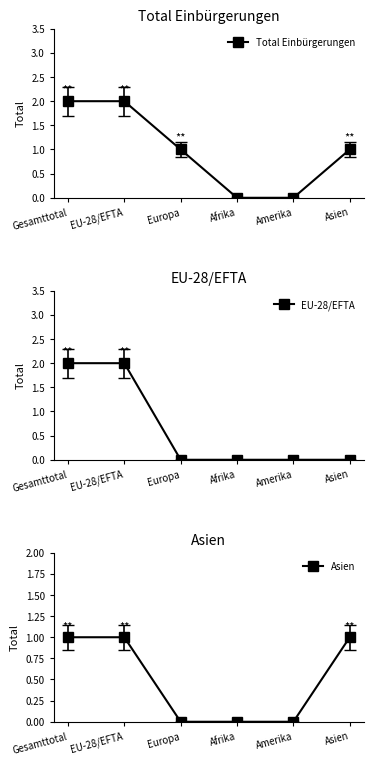

Is it true that Asien equals 0 at Europa?

True